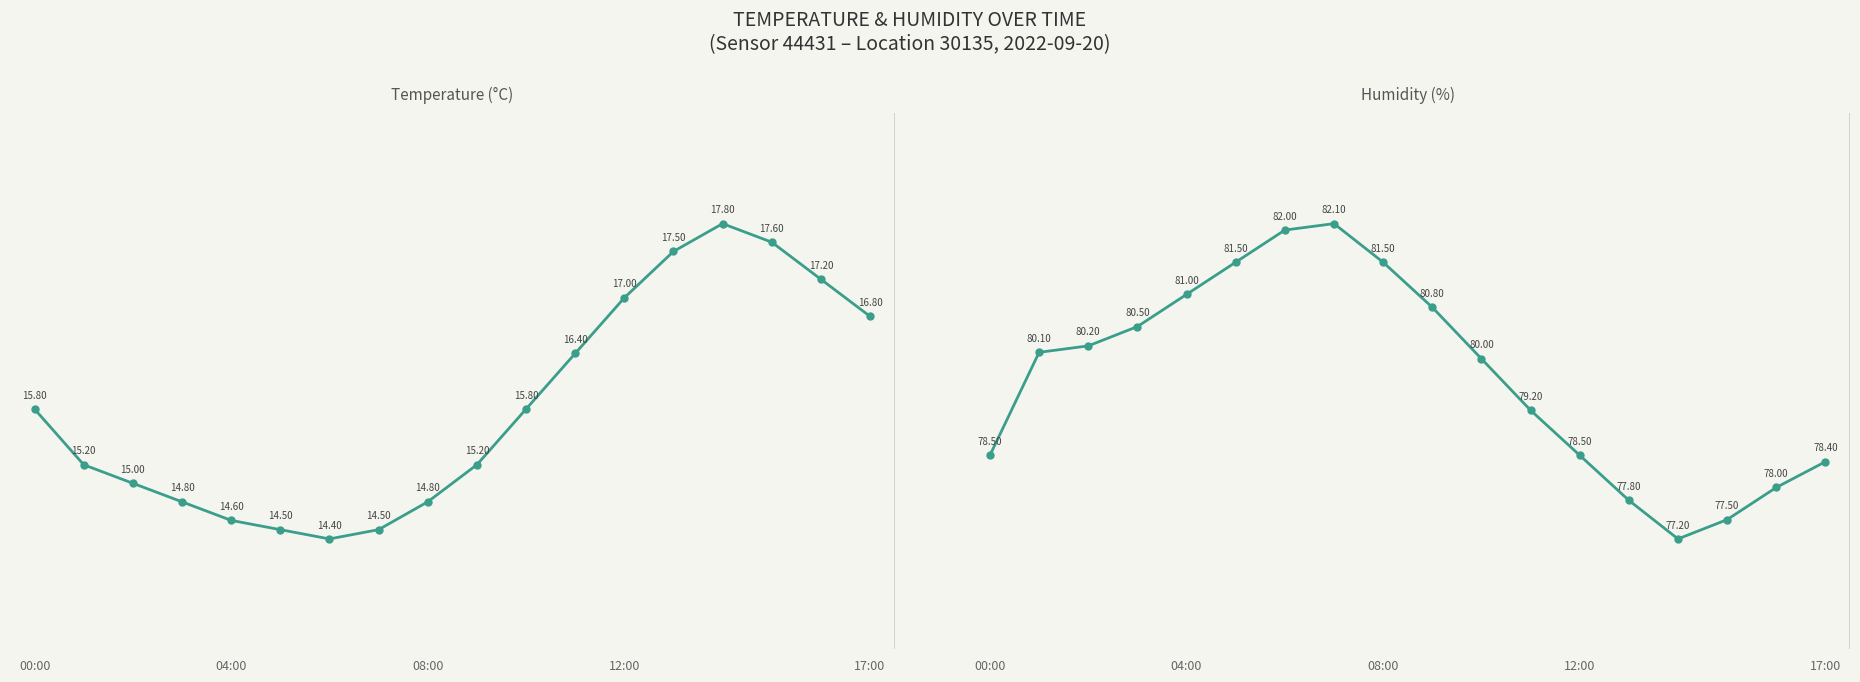

Which category has the highest value in the Humidity (%) series?

7